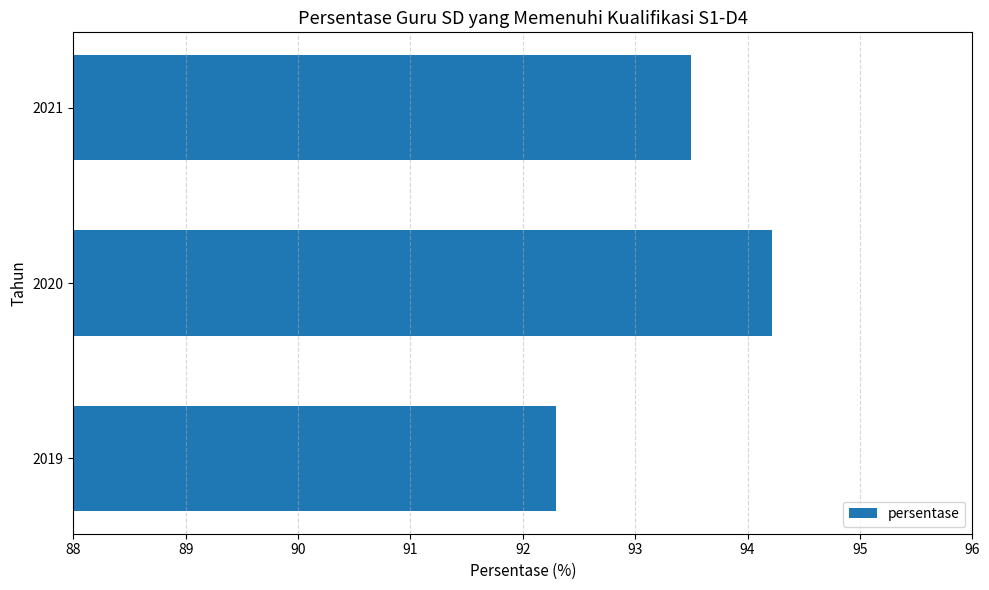

What is the smallest value displayed?

92.3